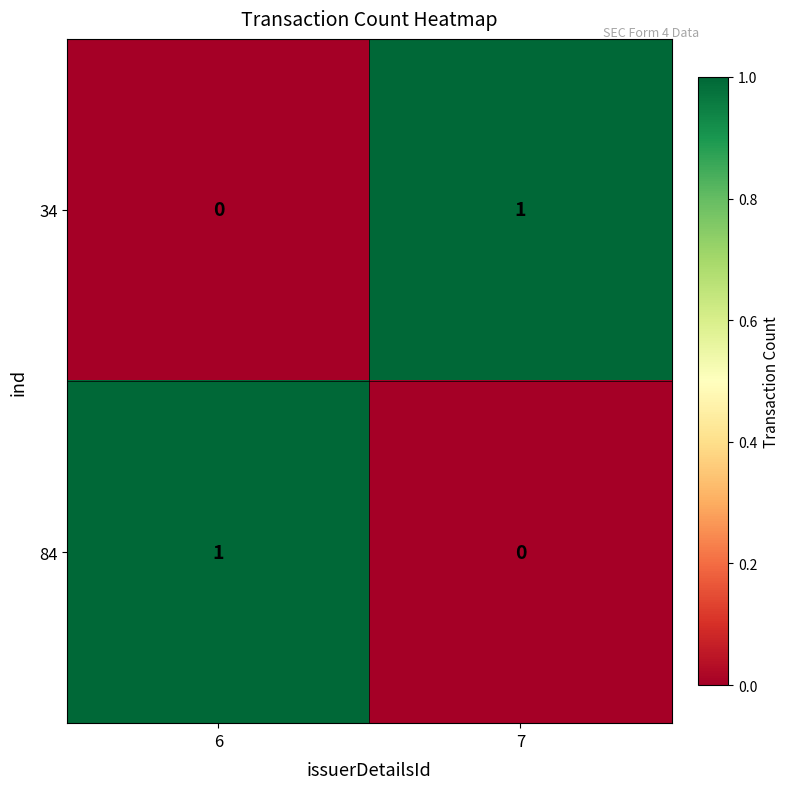

The 84 series shows 0 at 6. True or false?

False